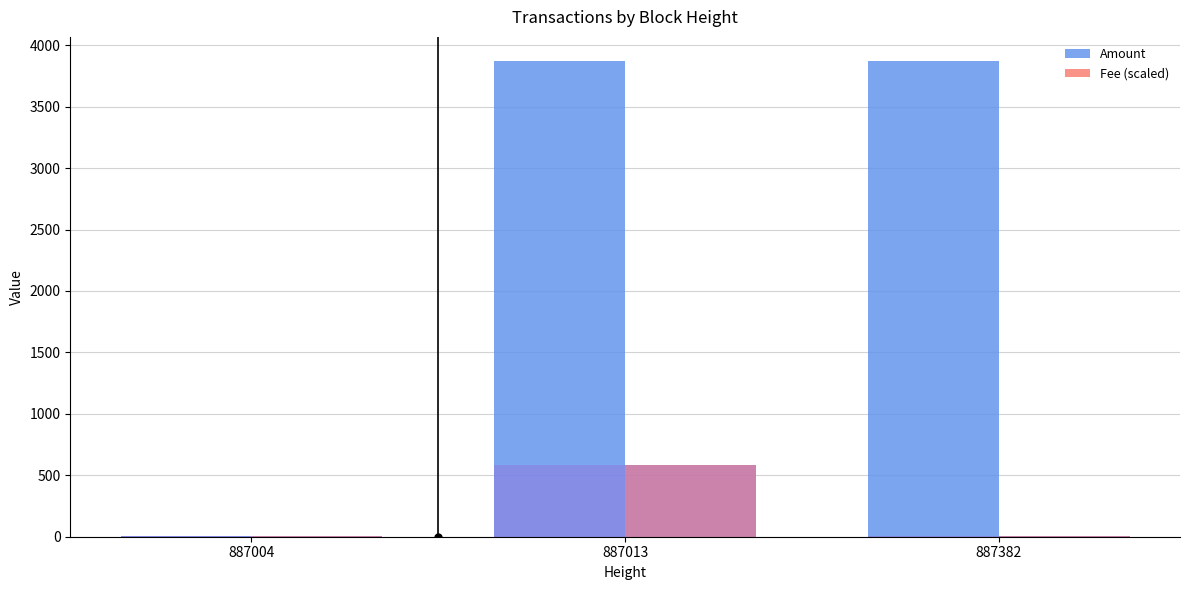

Which series has the largest range (max minus min)?

Amount